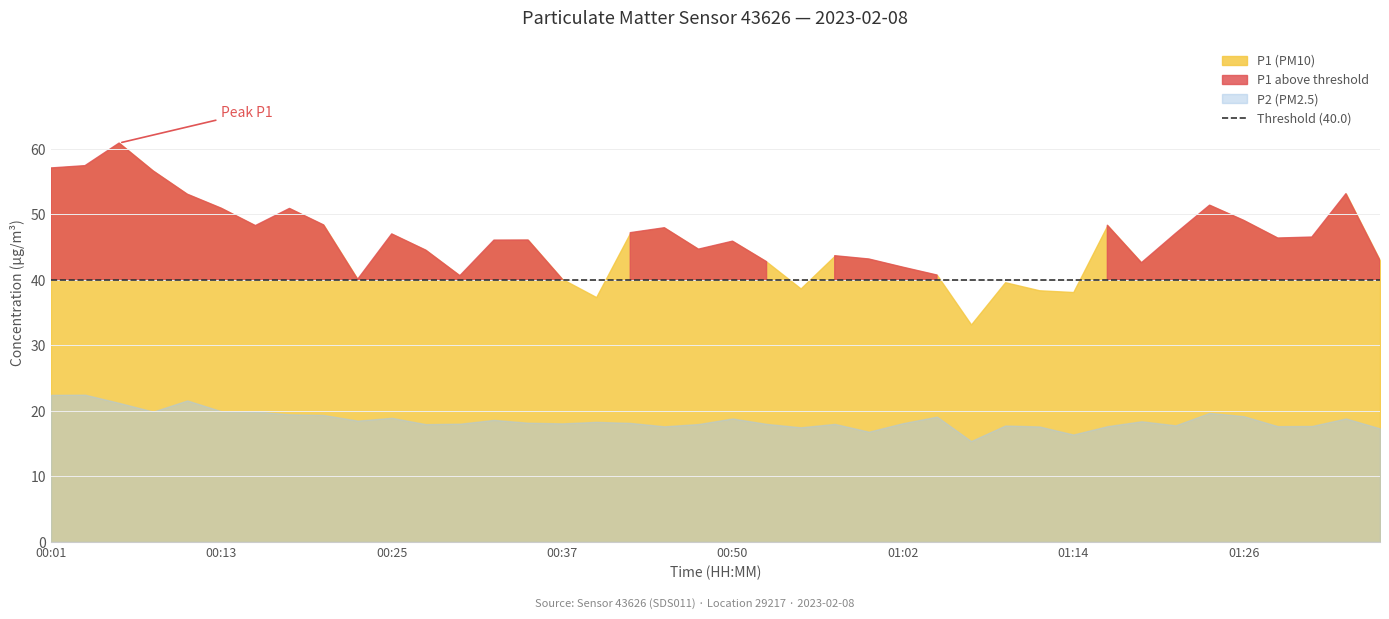

The P1 (PM10) series shows 46.1 at 00:35. True or false?

True